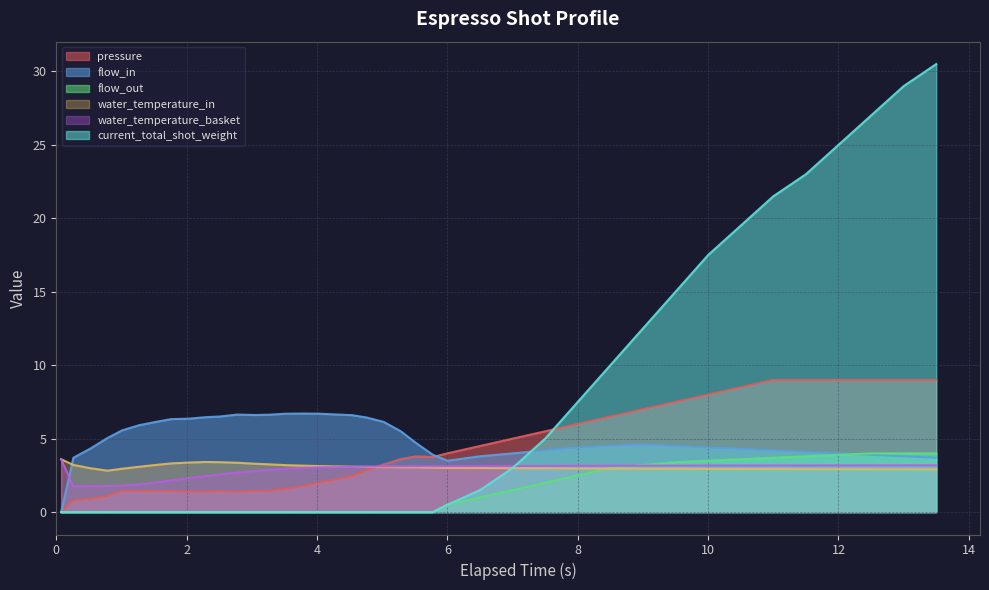

Which series has the largest range (max minus min)?

current_total_shot_weight